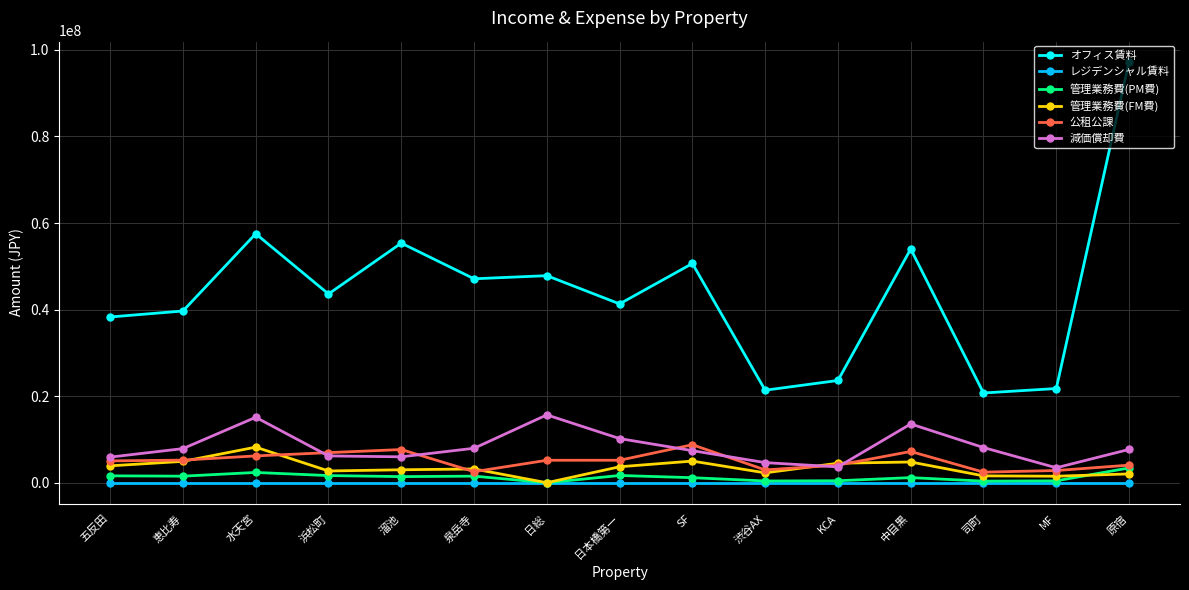

What is the value of the 管理業務費(PM費) point at the 5th from the left?

1409345